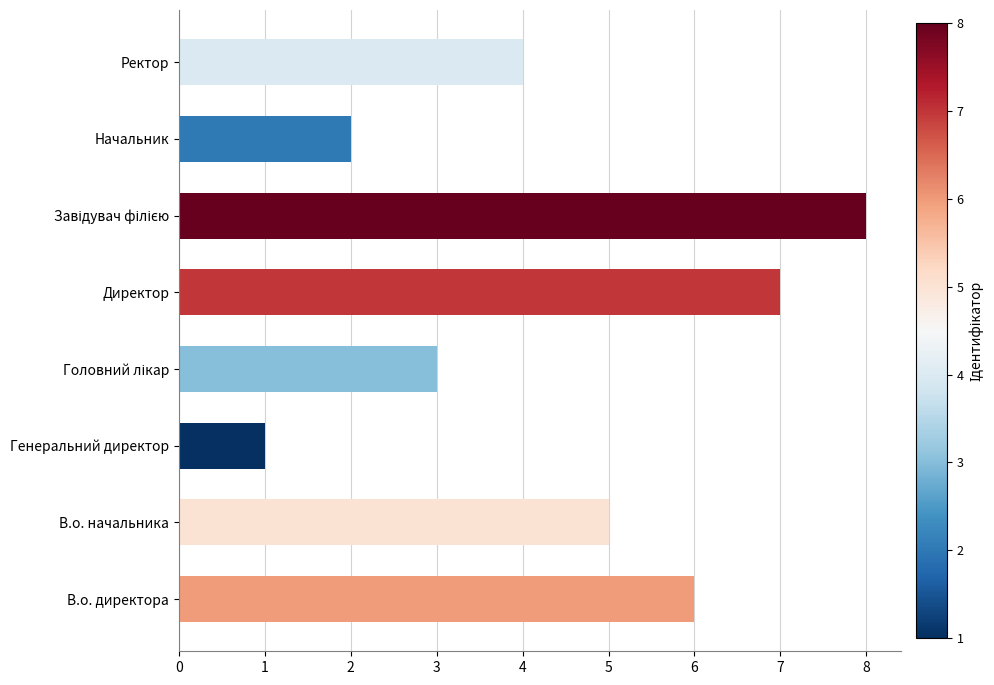

The chart shows a value of 7 at Директор. True or false?

True